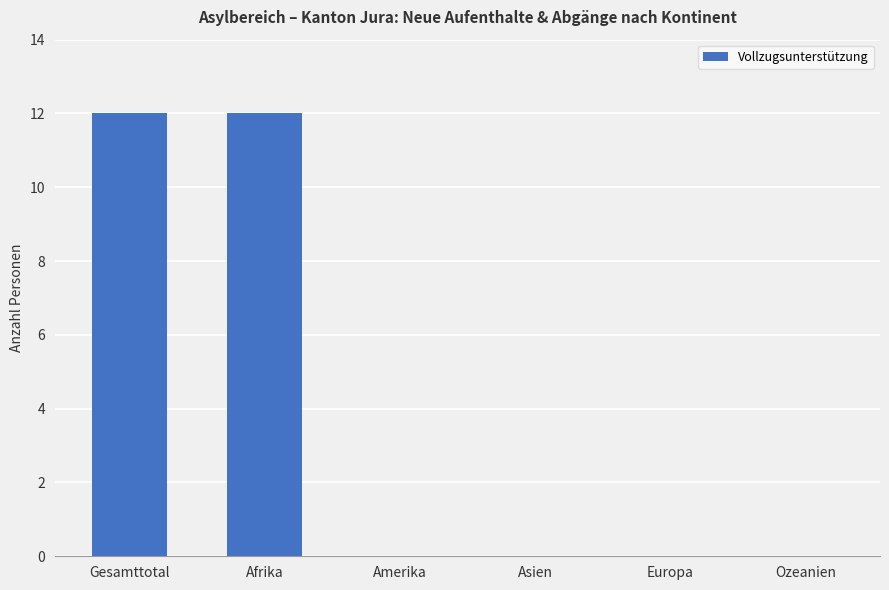

What is the average value?

4